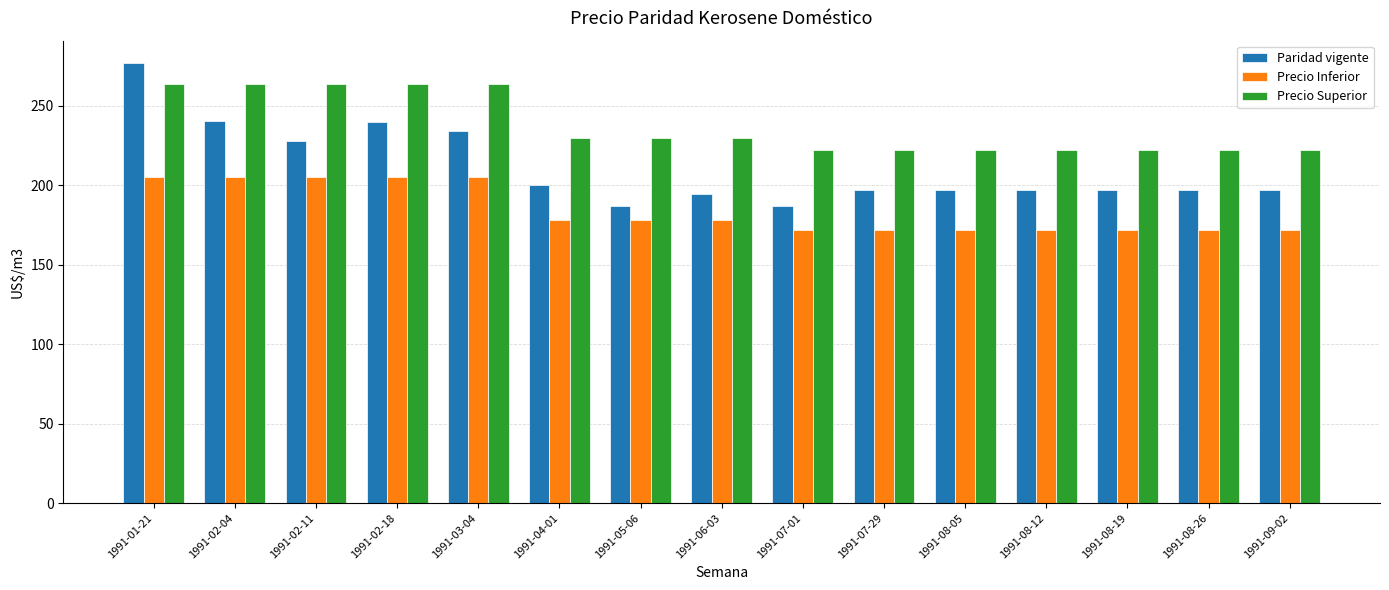

What is the smallest value displayed?

172.0